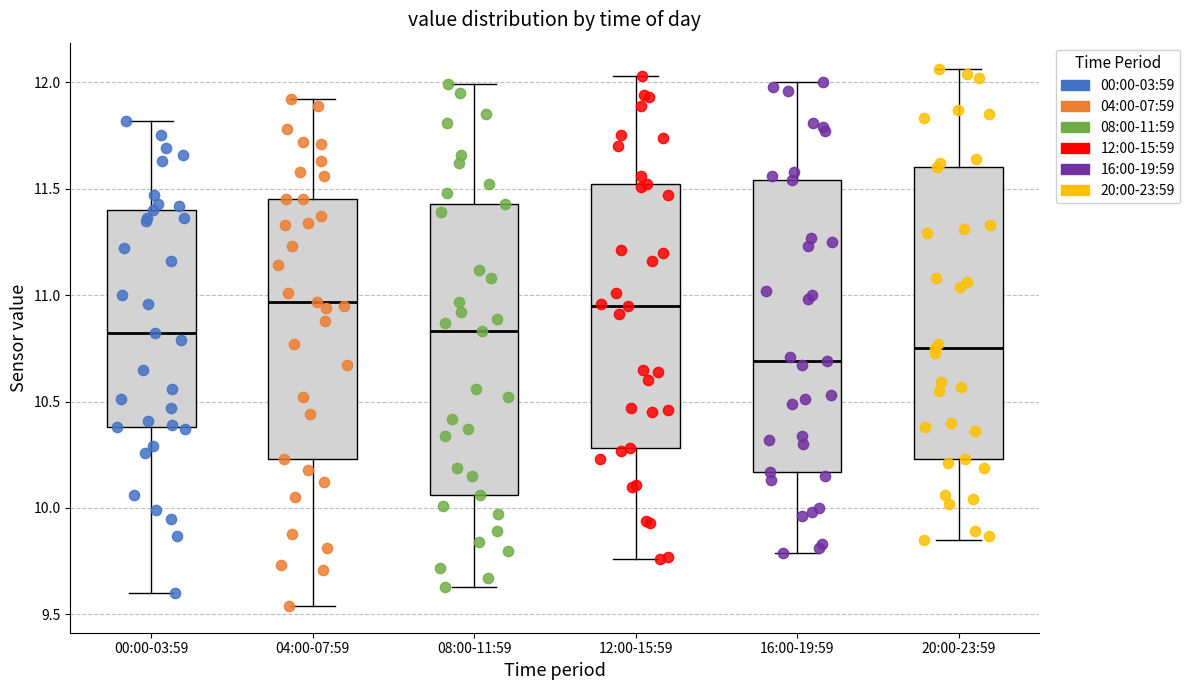

Where is the upper edge of the box for 16:00-19:59 on the y-axis? The values are not printed on the chart, so give them approximately, as read against the axis.

11.55